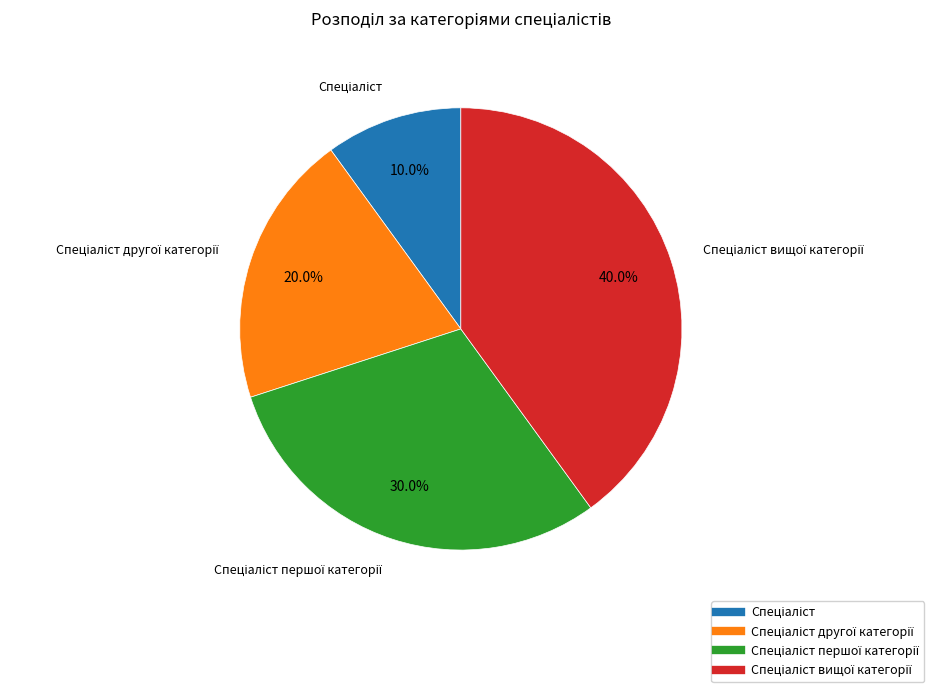

Is there a majority slice in this chart?

No